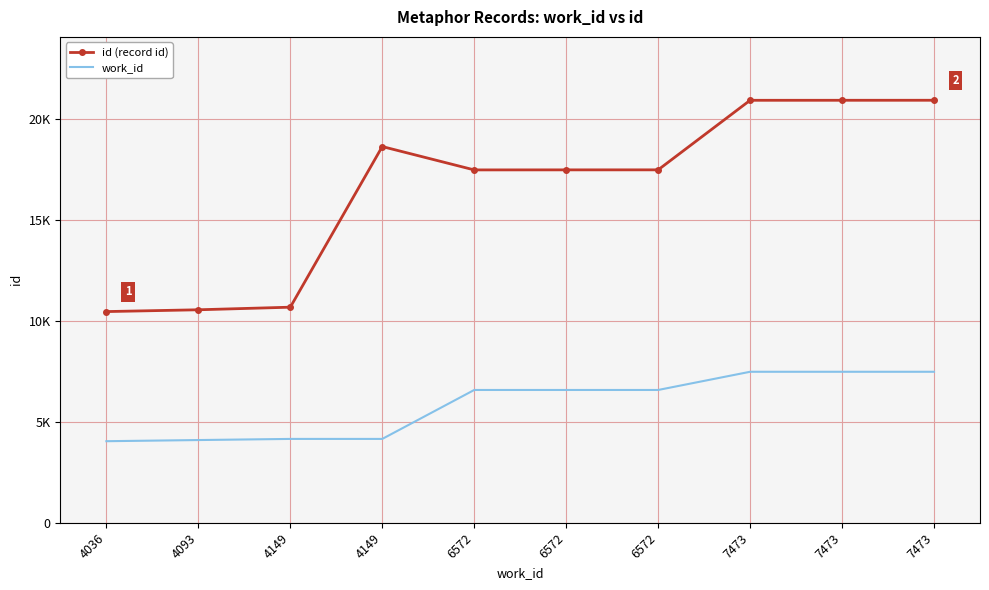

What are all the series names shown in the legend?

id (record id), work_id